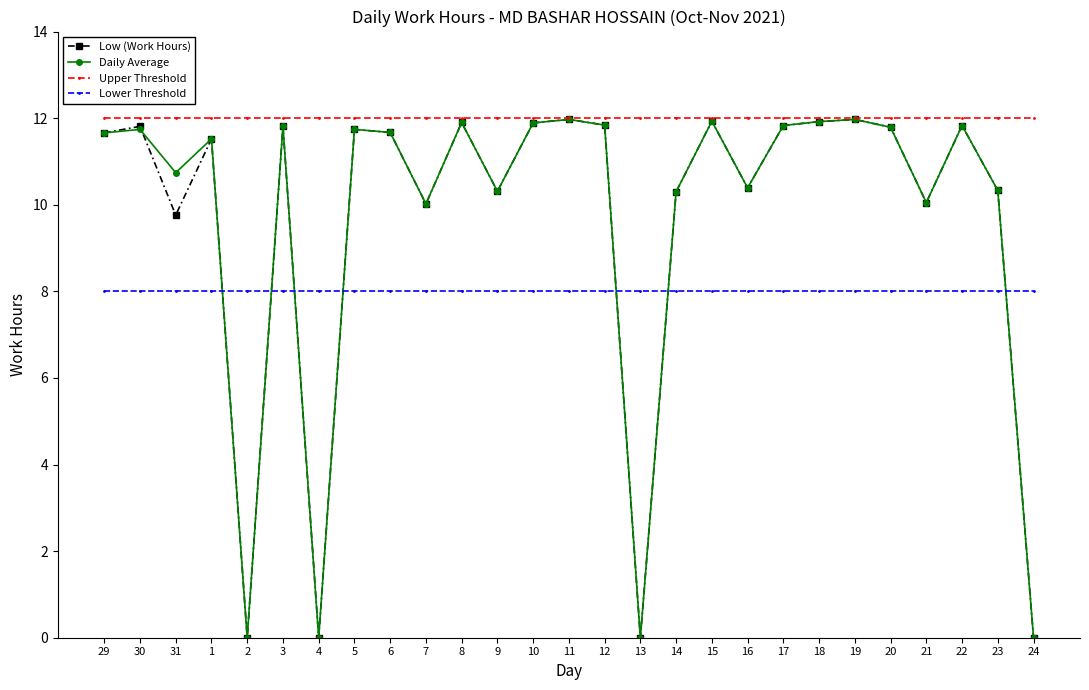

What is the value of the Upper Threshold point at the 17th from the left?

12.0